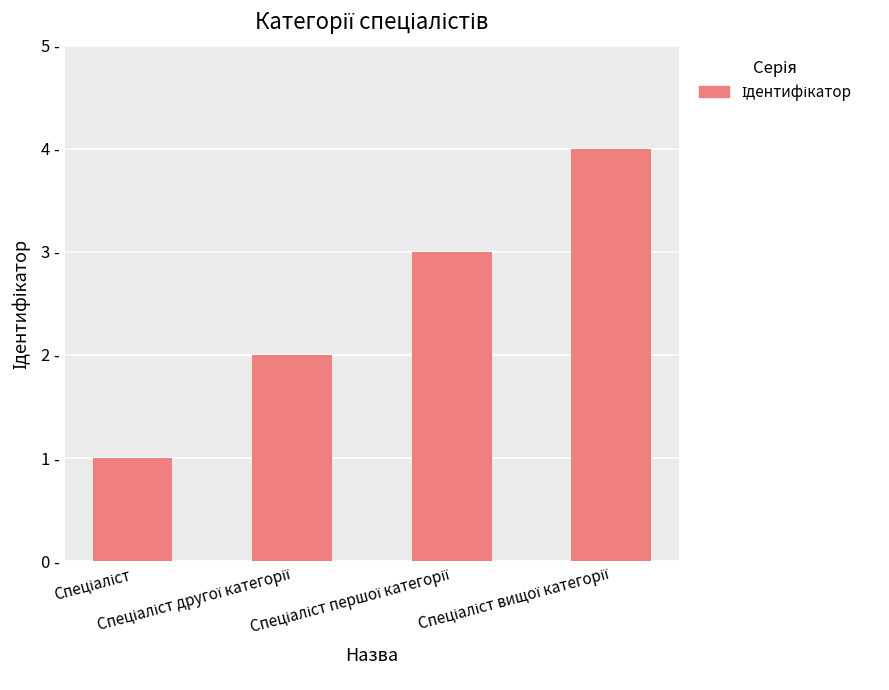

What is the difference between the values at Спеціаліст and Спеціаліст вищої категорії?

3